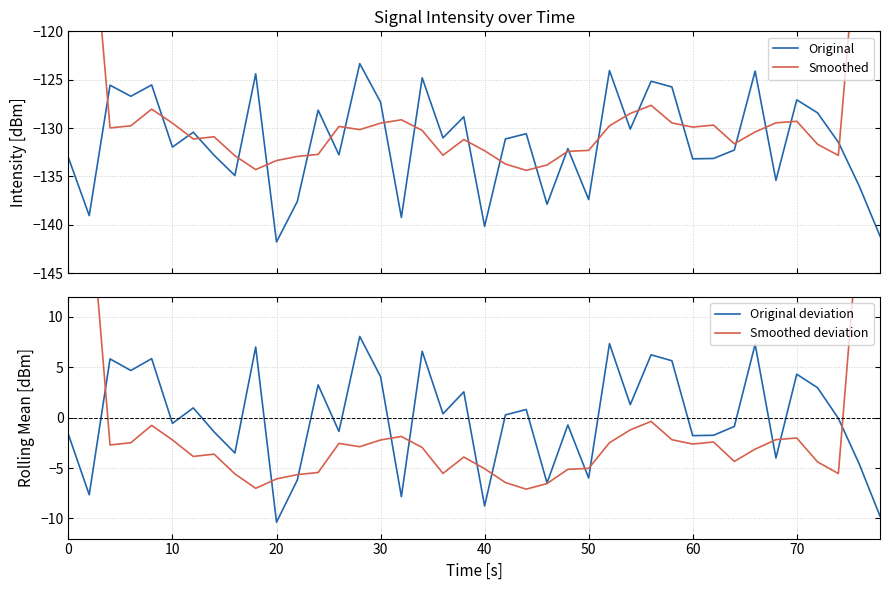

What is the highest value of the Original series?

-123.3